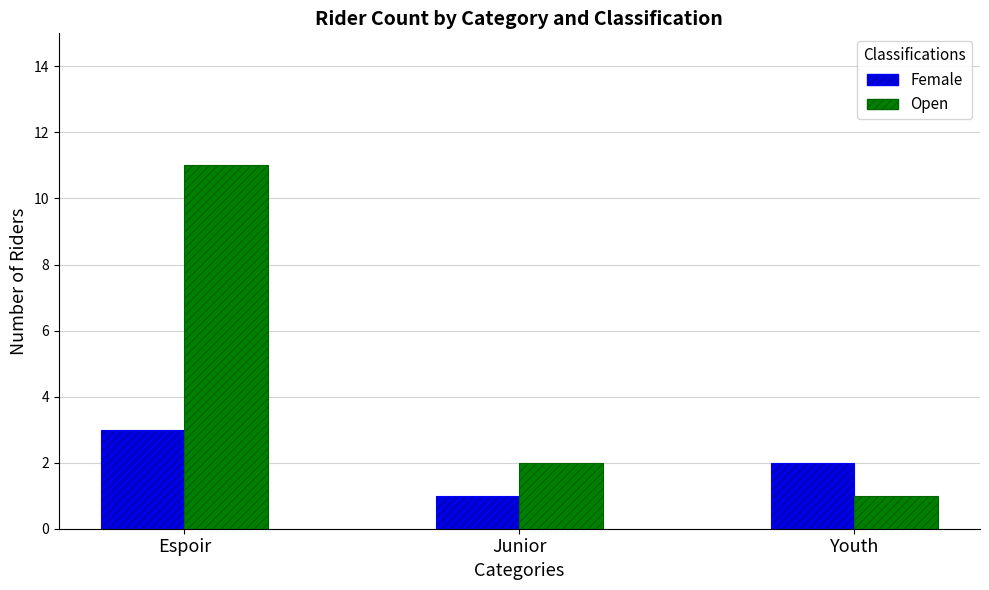

At how many categories does at least one series exceed 8?

1